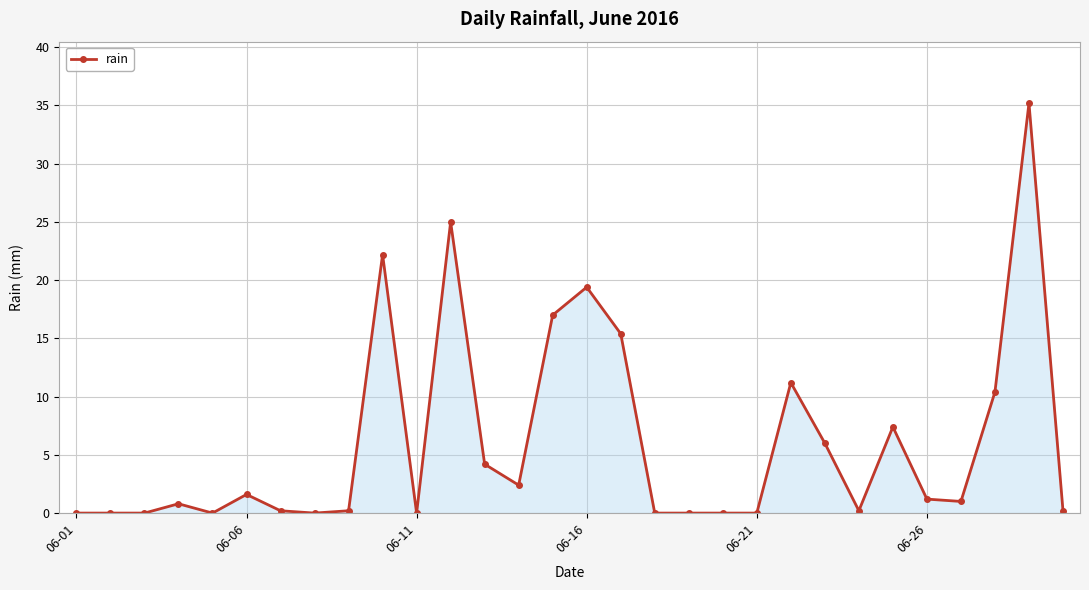

True or false: the data has more than 1 interior local peaks.

True